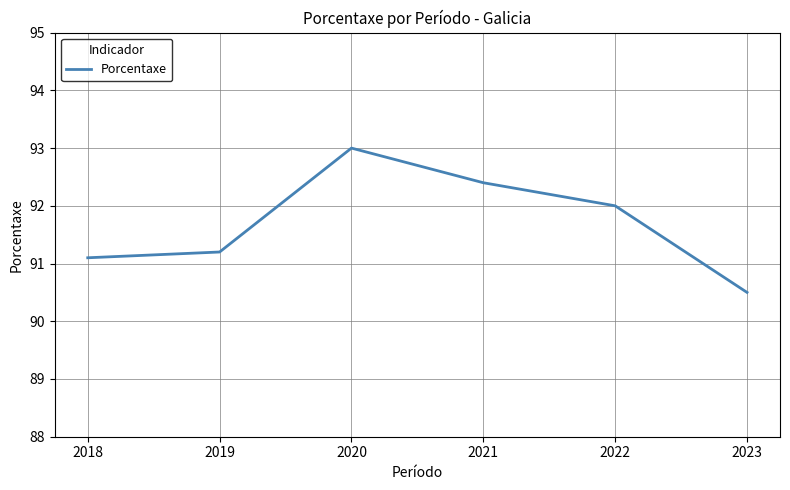

Where is the first local maximum?

2020